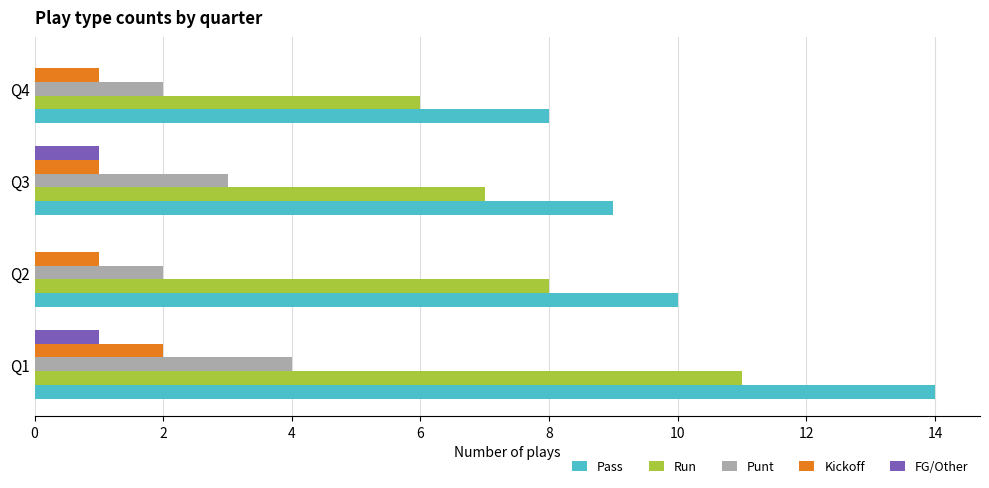

Which series has the largest total across all categories?

Pass